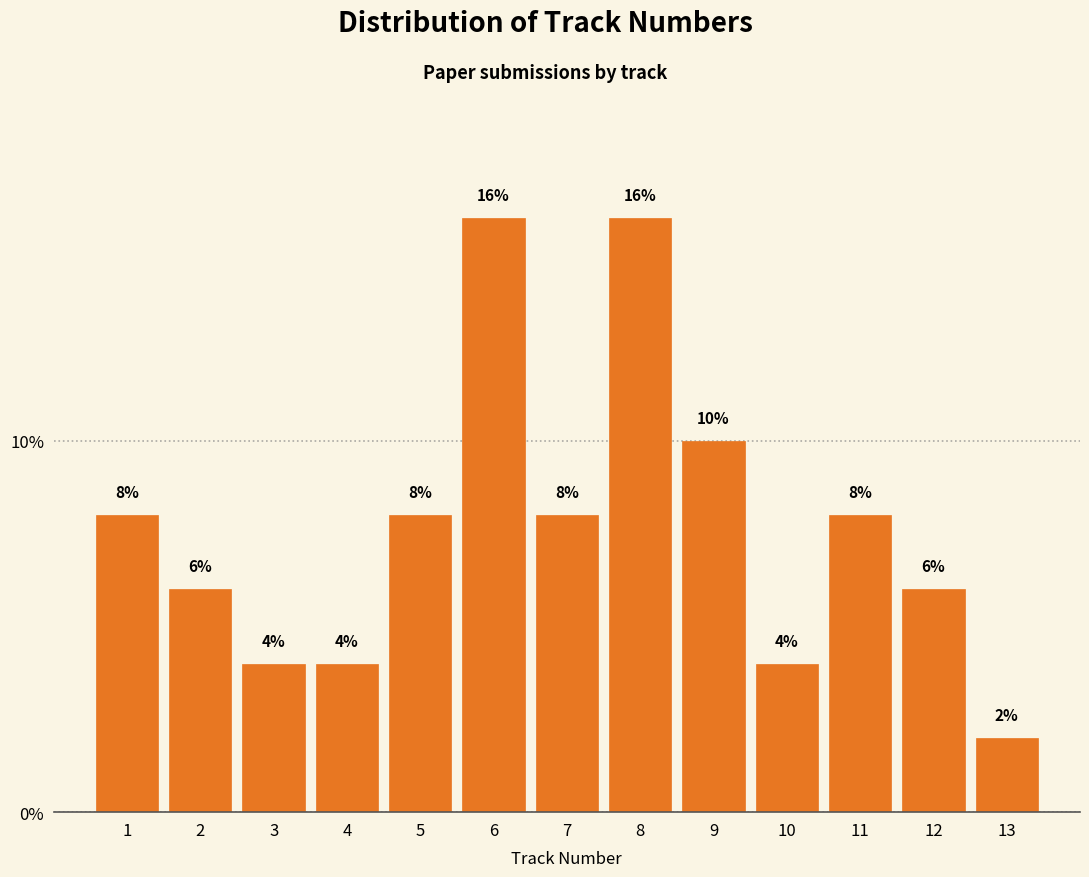

Reading left to right, transcribe this chart: for each bar, give the range it covers on the x-axis and its height.

0.5 to 1.5: 8
1.5 to 2.5: 6
2.5 to 3.5: 4
3.5 to 4.5: 4
4.5 to 5.5: 8
5.5 to 6.5: 16
6.5 to 7.5: 8
7.5 to 8.5: 16
8.5 to 9.5: 10
9.5 to 10.5: 4
10.5 to 11.5: 8
11.5 to 12.5: 6
12.5 to 13.5: 2